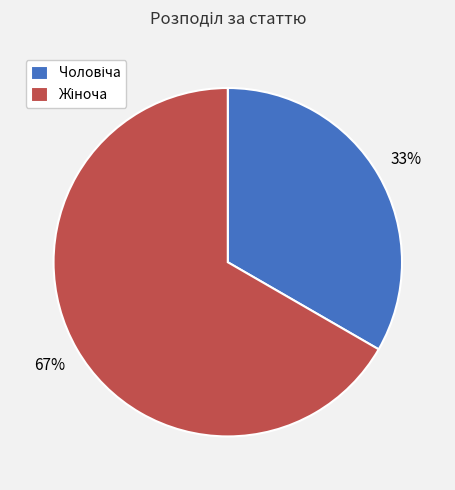

To the nearest percent, what is the average slice percentage?

50%